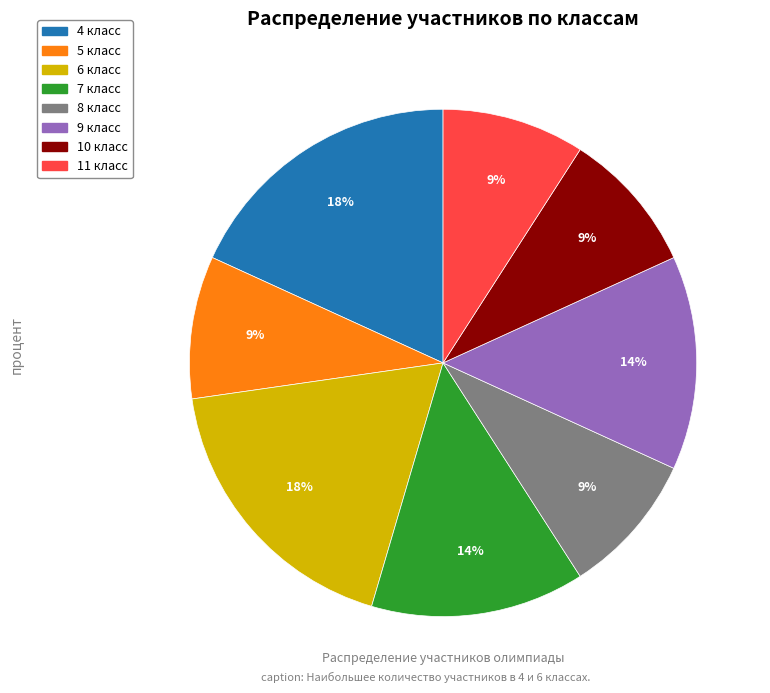

How many slices are in this pie chart?

8